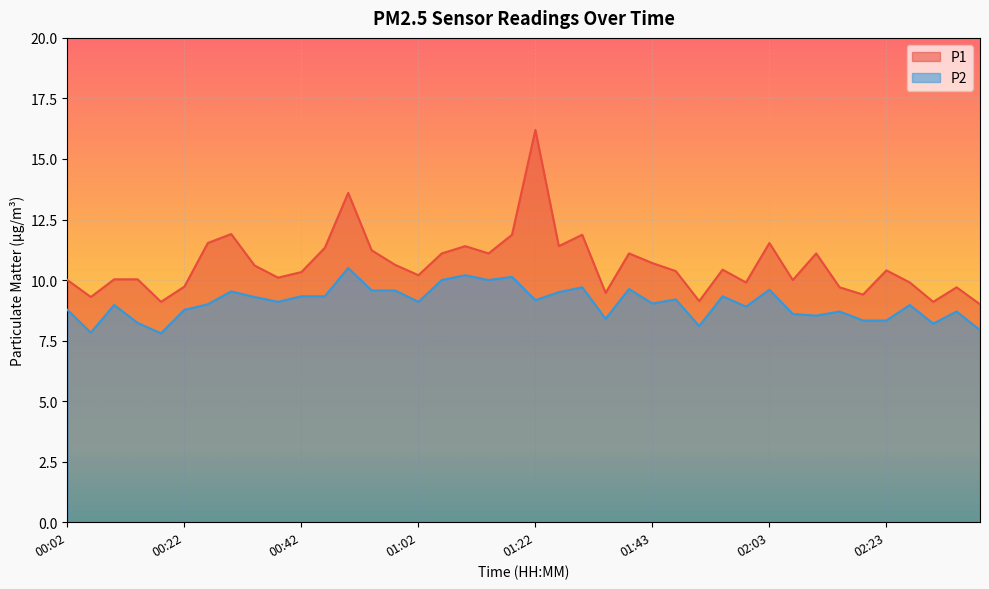

What position from the right is 01:14?

22